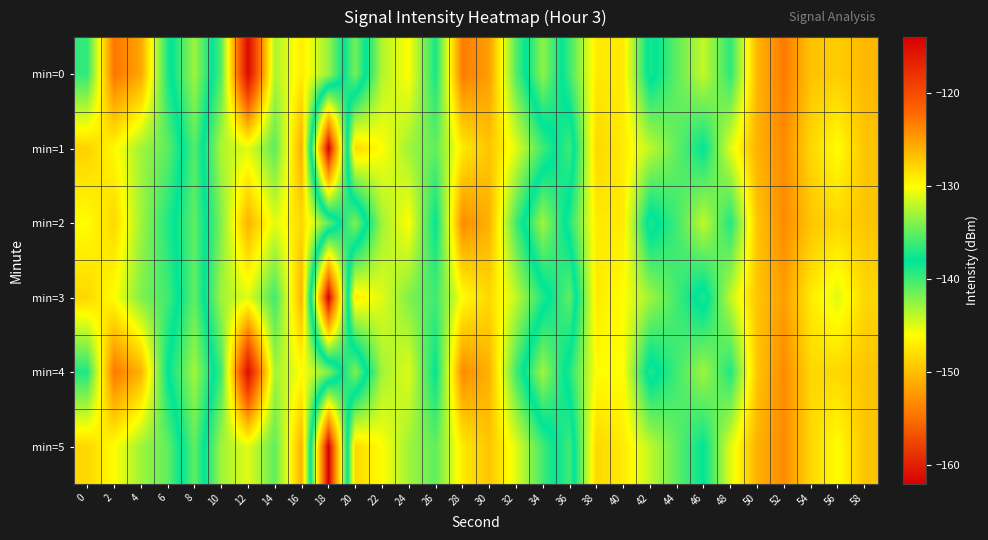

Which category has the highest value across all series?

12